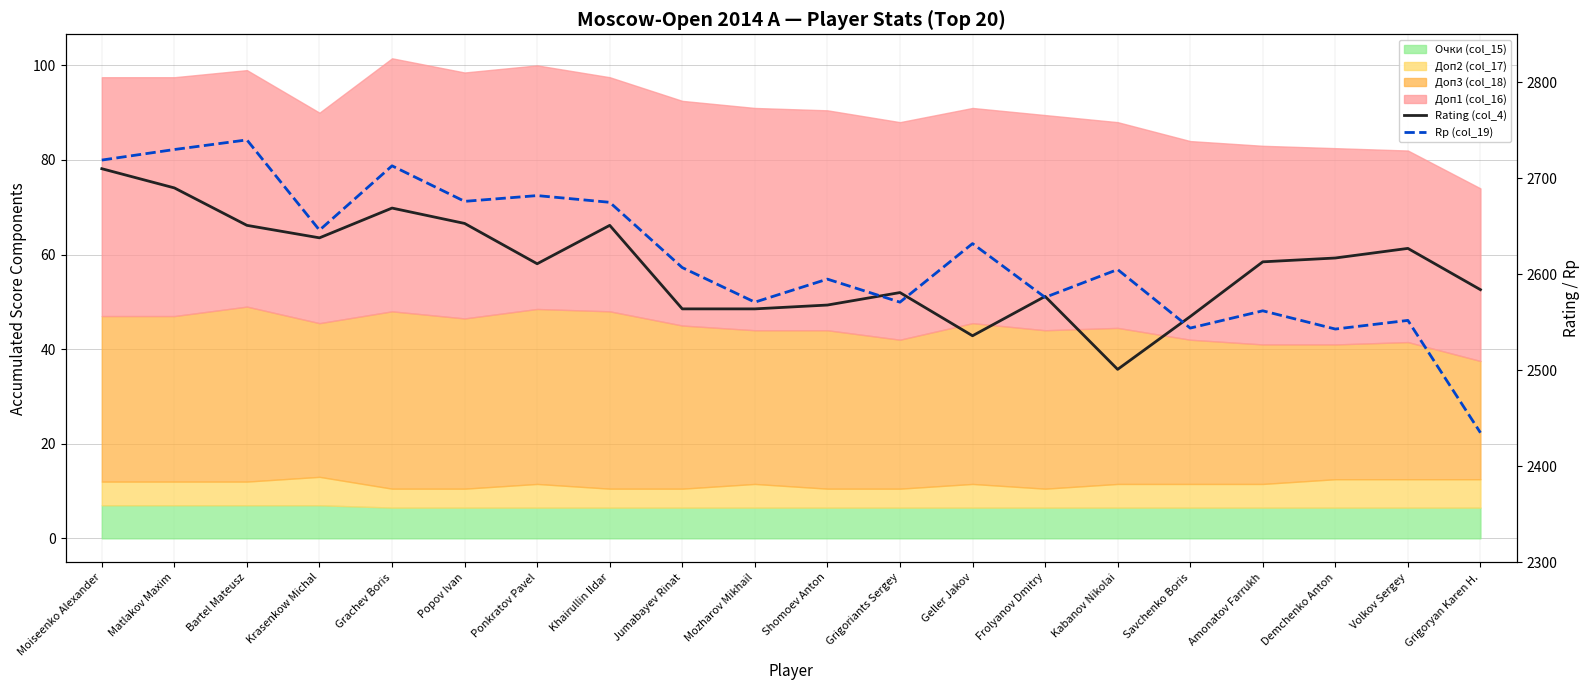

Which series changed the most between Grachev Boris and Volkov Sergey?

Rp (col_19)